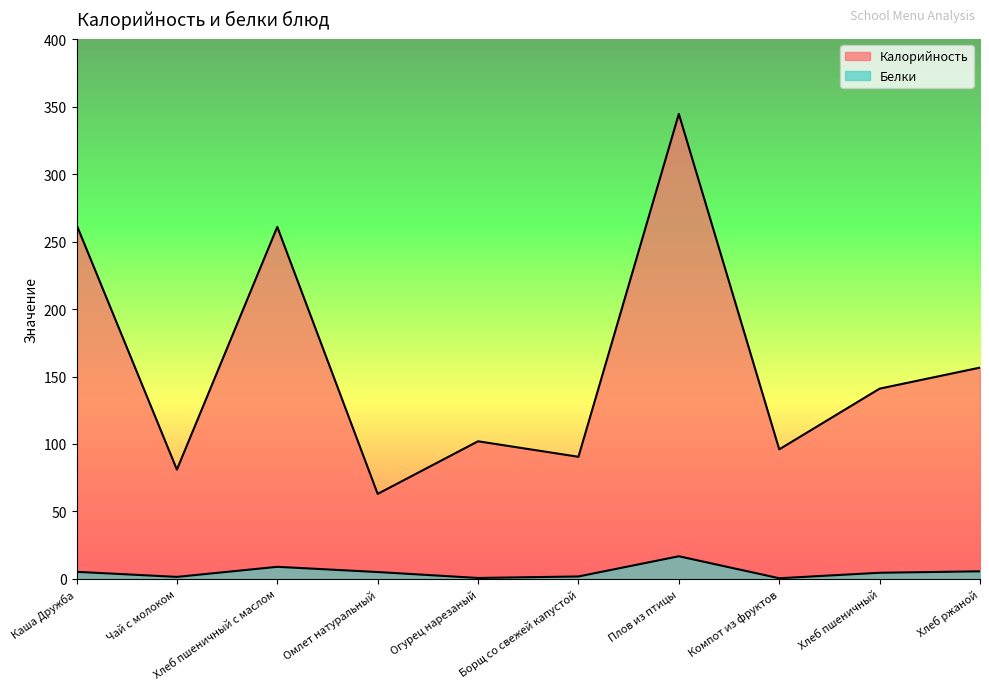

True or false: Белки has more than 0 interior local peaks.

True